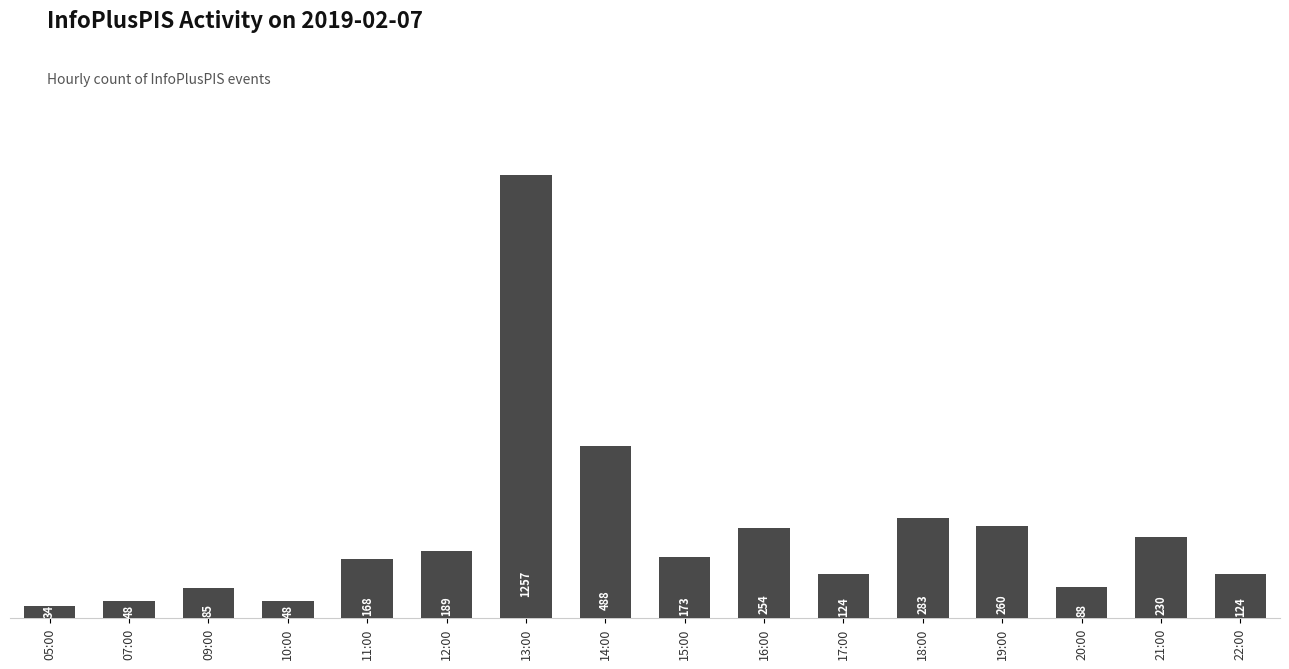

At which category does the chart reach its minimum across all series?

05:00